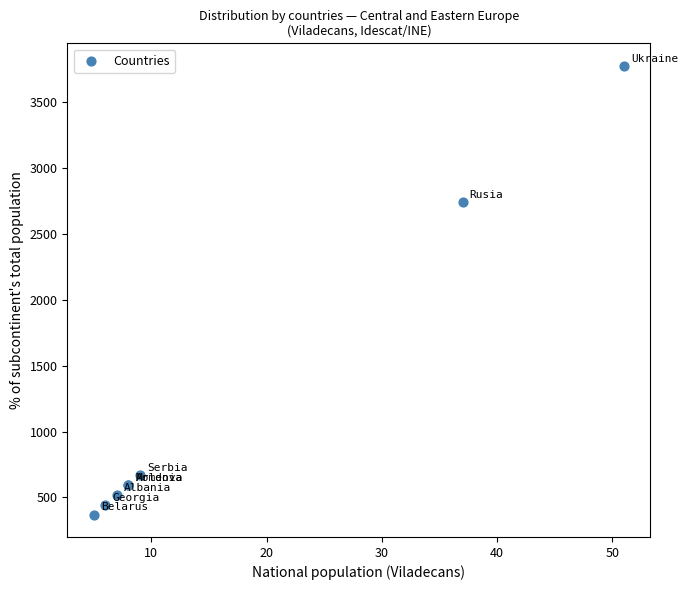

What Y value in the scatter plot is closest to 2074?

2741